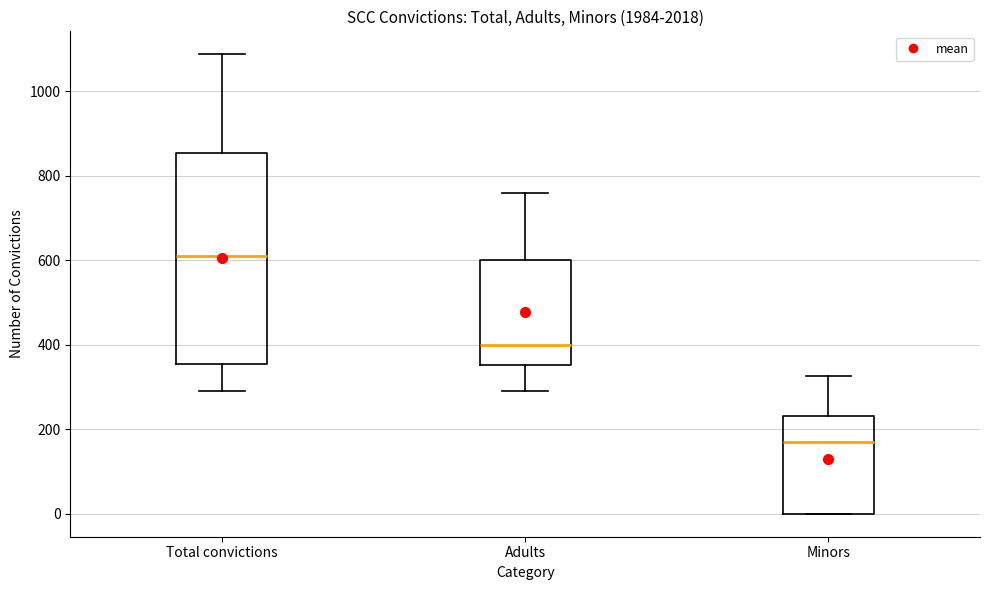

Comparing the boxes themselves (not the whiskers), which one is the tallest?

Total convictions